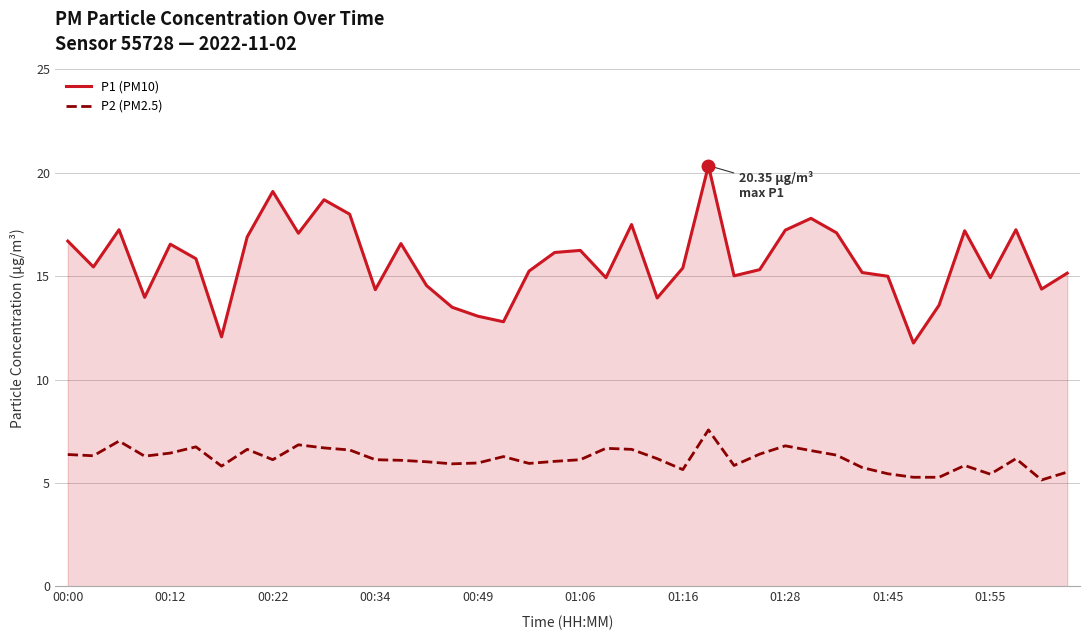

True or false: P1 (PM10) and P2 (PM2.5) cross at least once.

False